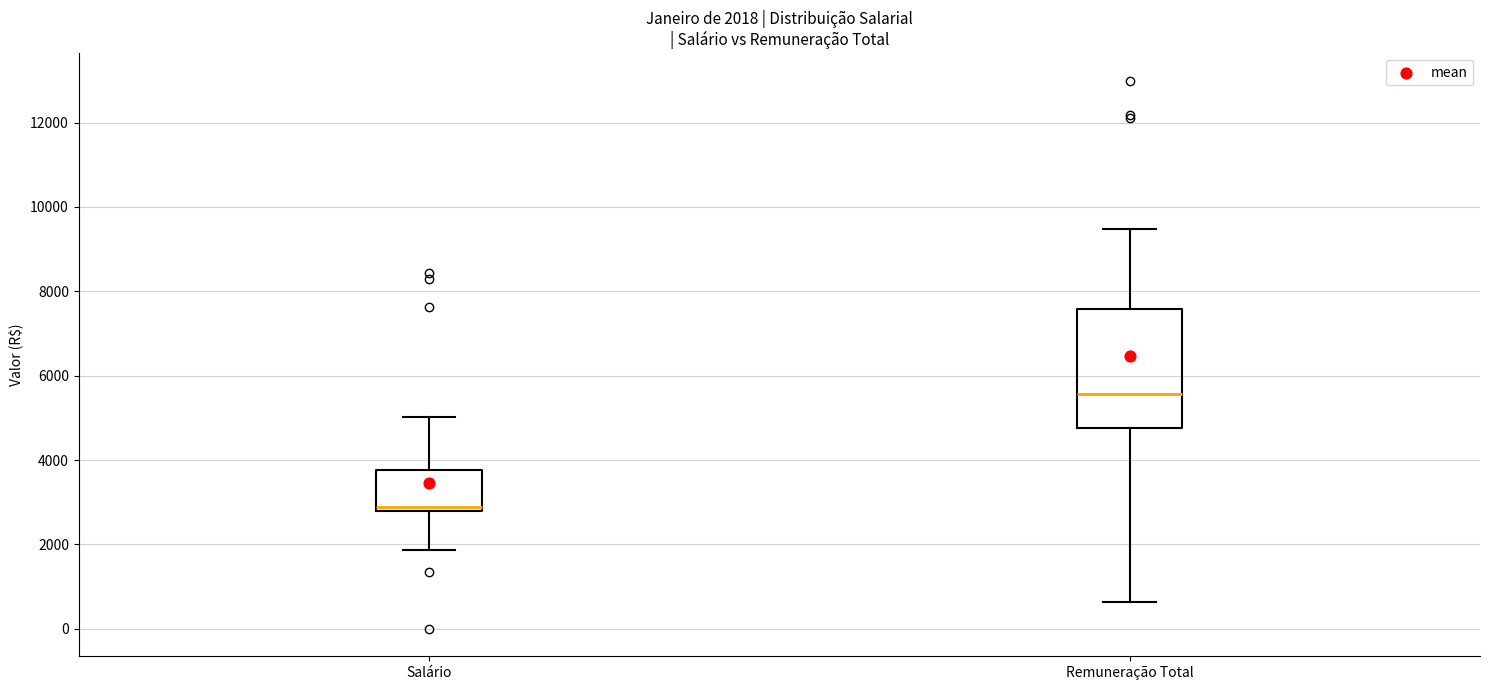

Comparing the boxes themselves (not the whiskers), which one is the tallest?

Remuneração Total